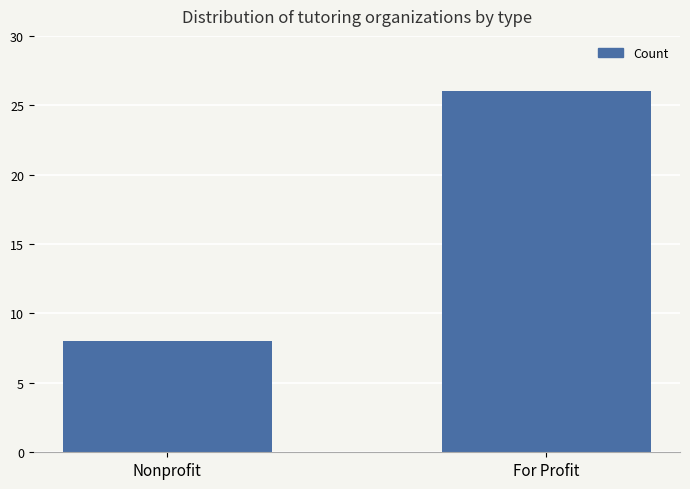

What is the difference between the values at For Profit and Nonprofit?

18